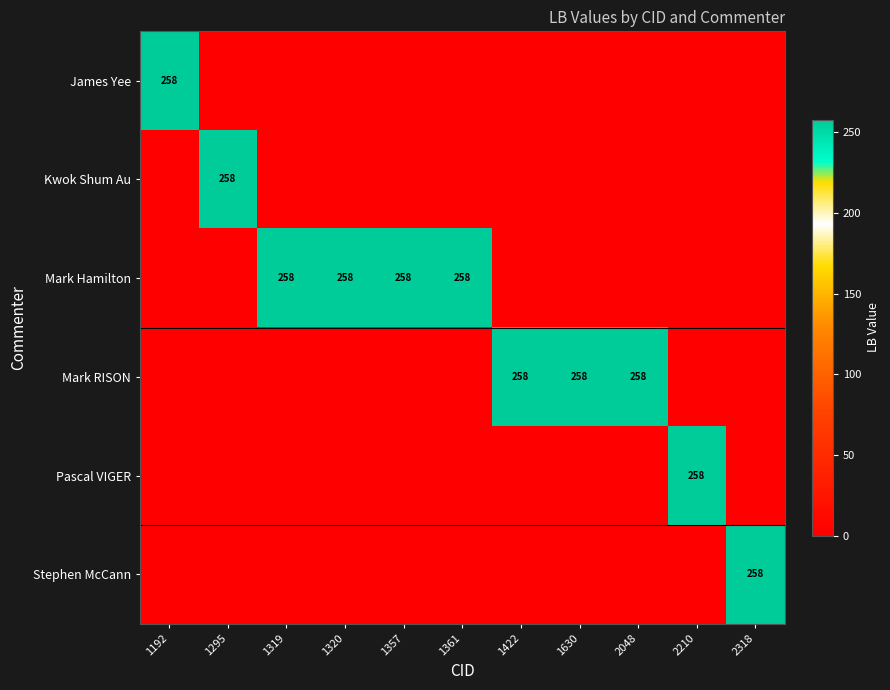

Which series has the largest total across all categories?

Mark Hamilton